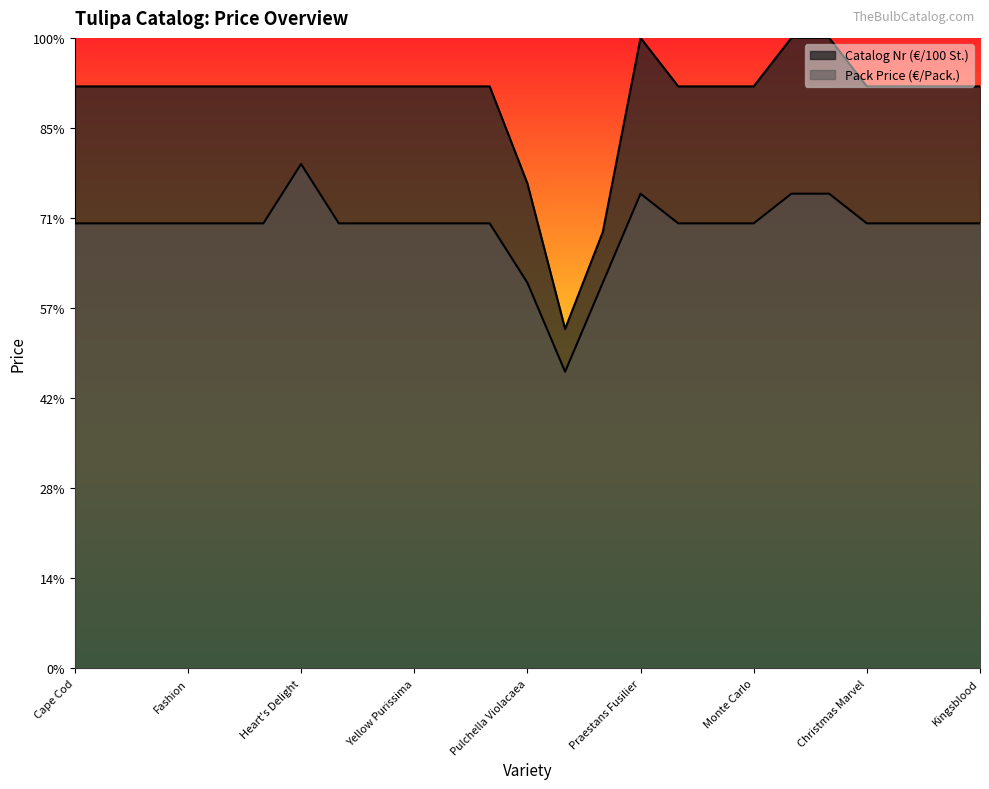

The value of Catalog Nr (€/100 St.) at Monsella is 18.4. True or false?

False